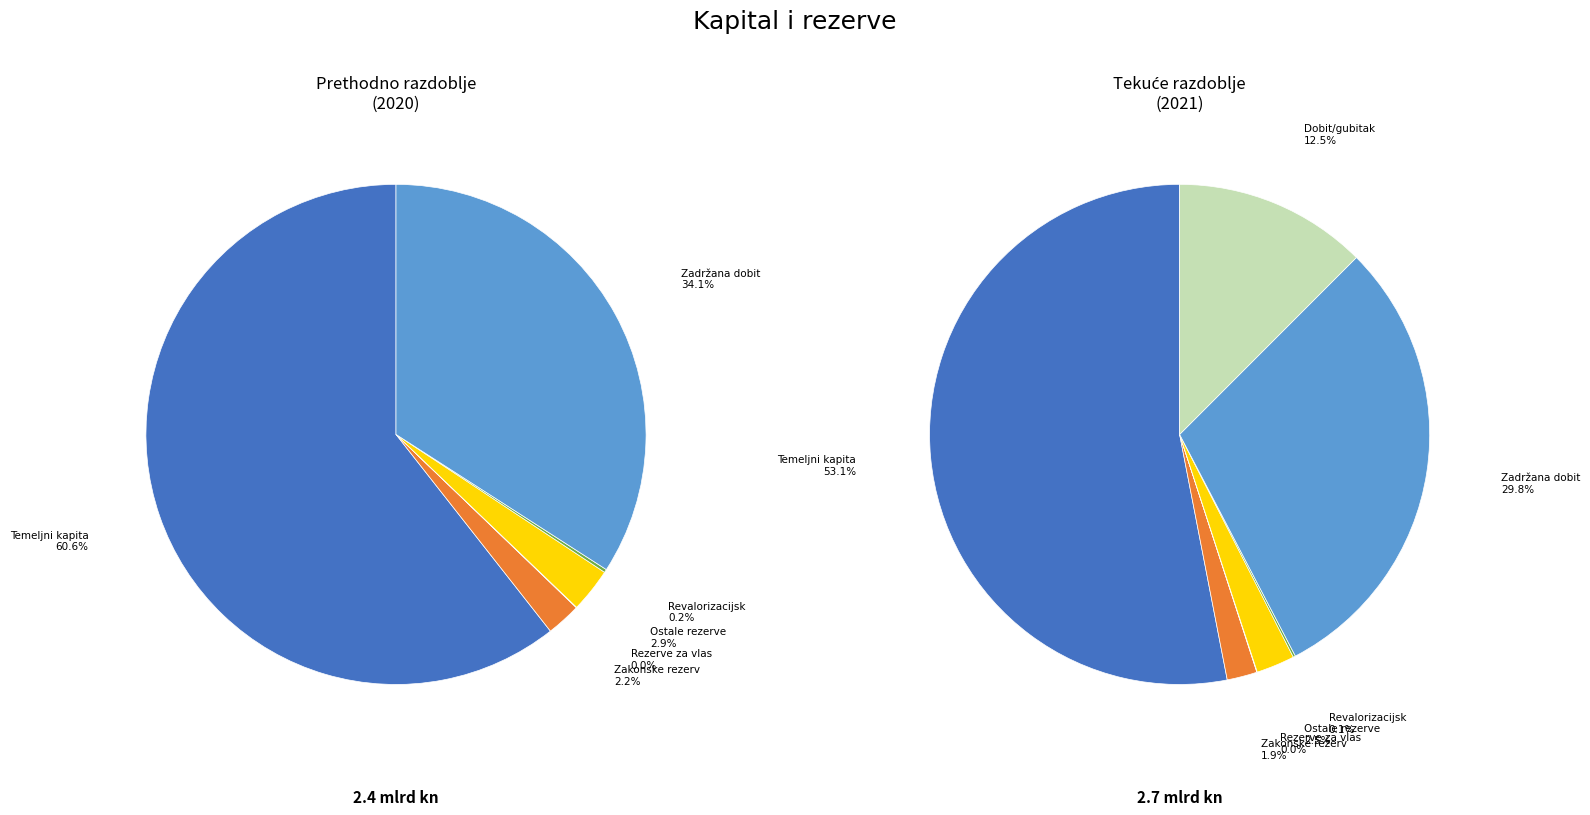

What is the total percentage of Rezerve za vlastite dionice and Temeljni kapital?

53.1%